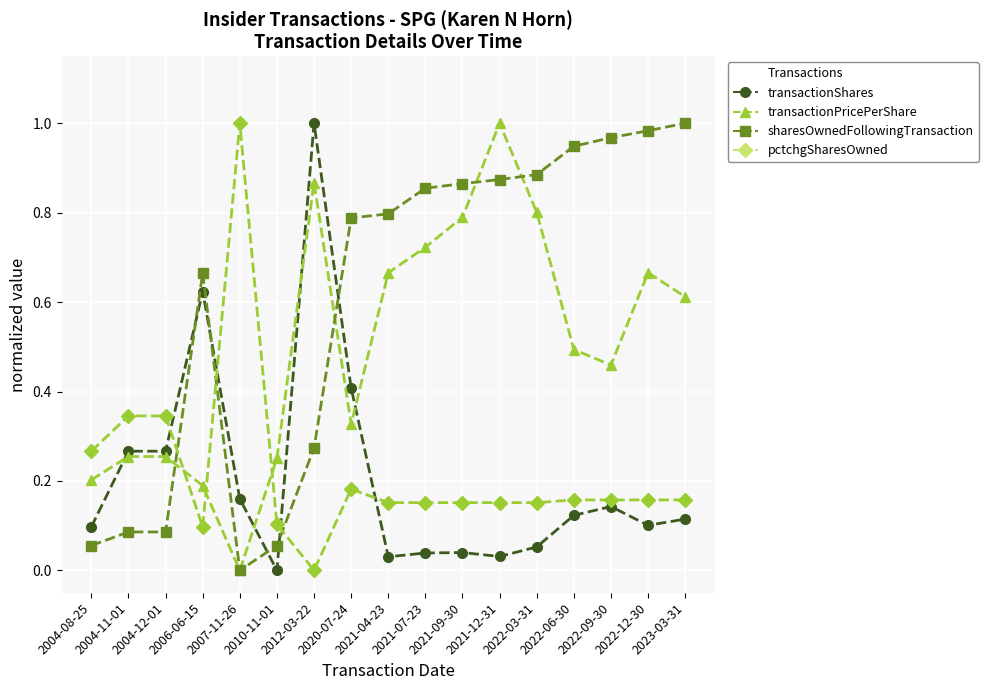

At which label does transactionPricePerShare reach its peak?

2021-12-31